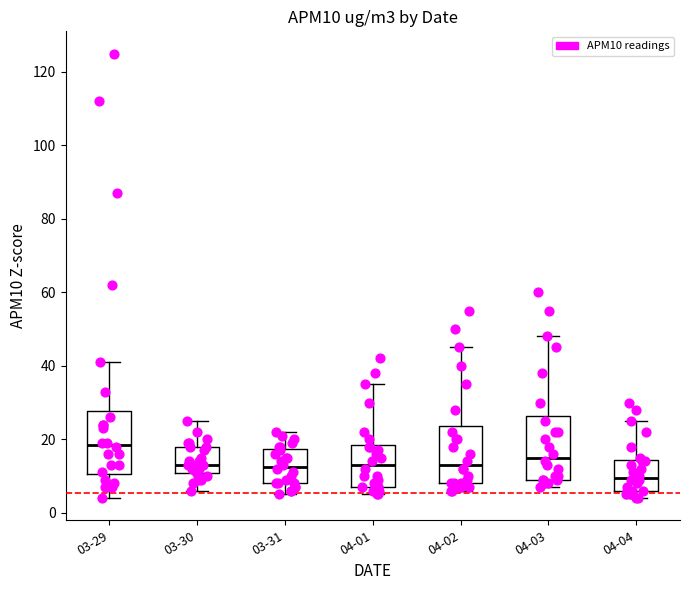

Reading left to right, transcribe this box plot: for each box, give where its median line is, the range the box spans, and where its two whiskers end, as read against the y-axis. The values are not printed on the chart, so give them approximately, as read against the axis.

03-29: median 18, box 10 to 28, whiskers 4 to 42
03-30: median 14, box 10 to 18, whiskers 6 to 26
03-31: median 12, box 8 to 18, whiskers 6 to 22
04-01: median 14, box 8 to 18, whiskers 6 to 36
04-02: median 14, box 8 to 24, whiskers 6 to 46
04-03: median 16, box 10 to 26, whiskers 8 to 48
04-04: median 10, box 6 to 14, whiskers 4 to 26